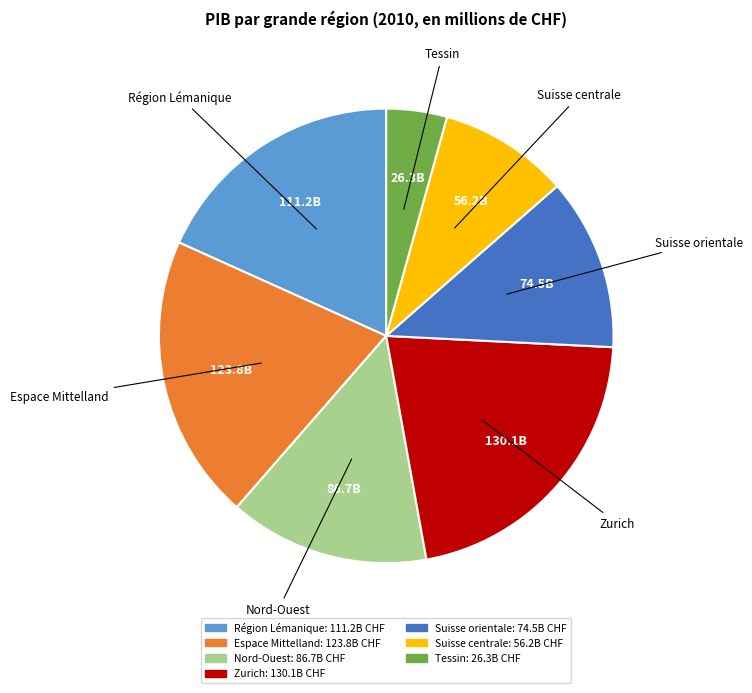

Which slice is the smallest?

Tessin